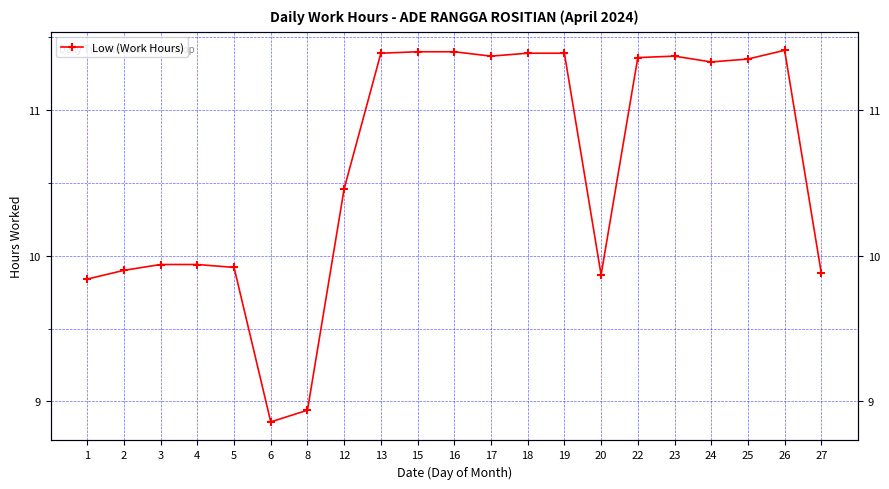

Reading right to left, list all the values displayed in this chart.

27=9.9	26=11.4	25=11.3	24=11.3	23=11.4	22=11.4	20=9.9	19=11.4	18=11.4	17=11.4	16=11.4	15=11.4	13=11.4	12=10.5	8=8.9	6=8.9	5=9.9	4=9.9	3=9.9	2=9.9	1=9.8